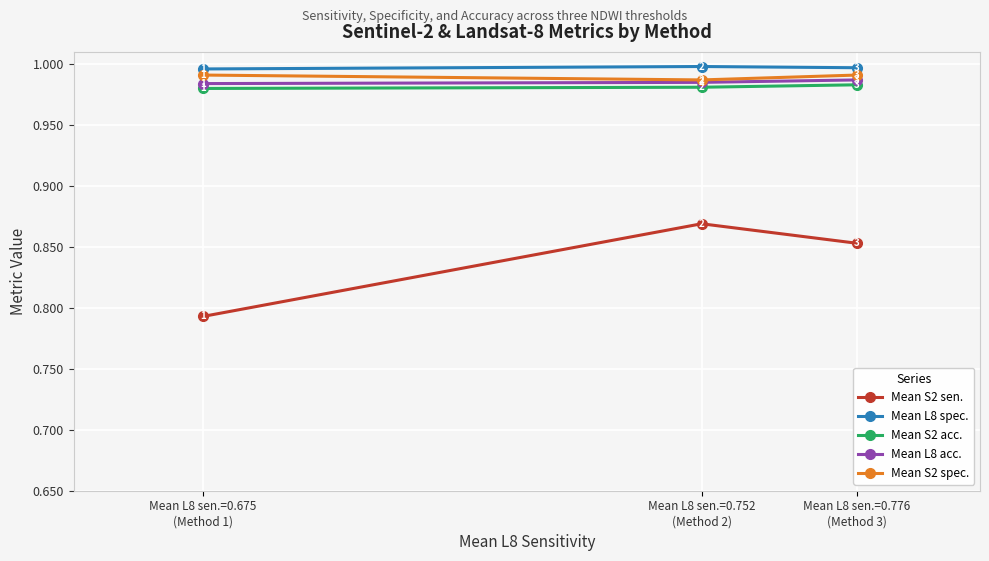

True or false: Mean S2 acc. has a value of 1.0 at Mean L8 sen.=0.776
(Method 3).

True